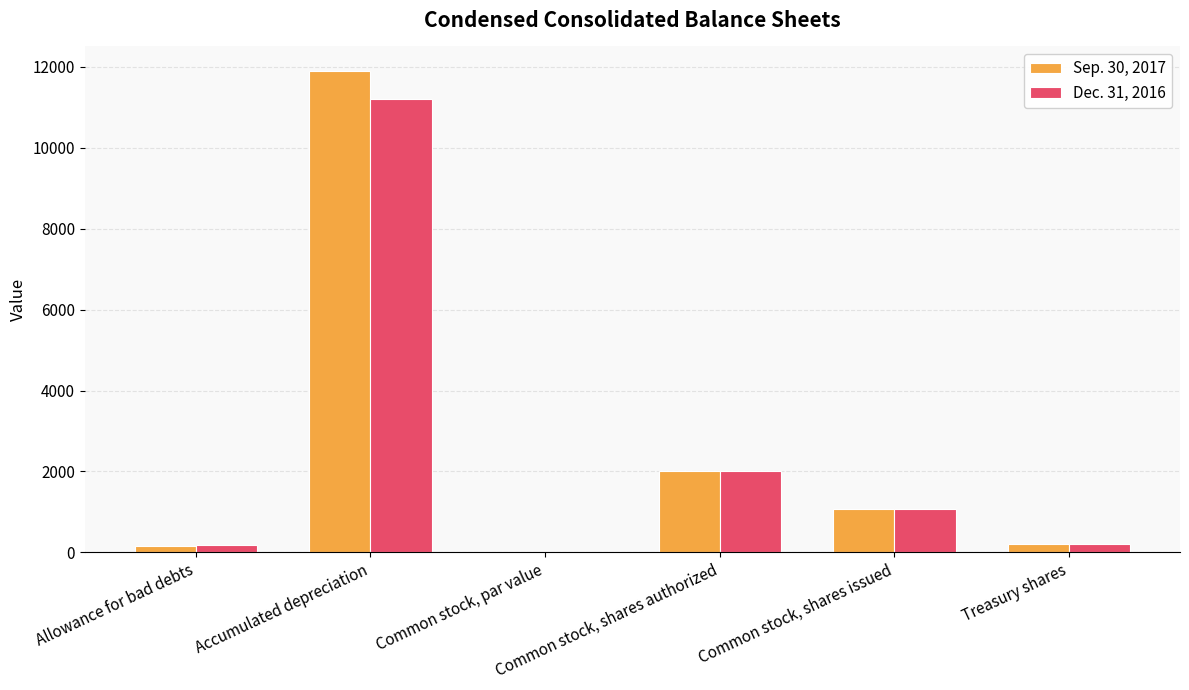

Which category has the highest value in the Dec. 31, 2016 series?

Accumulated depreciation